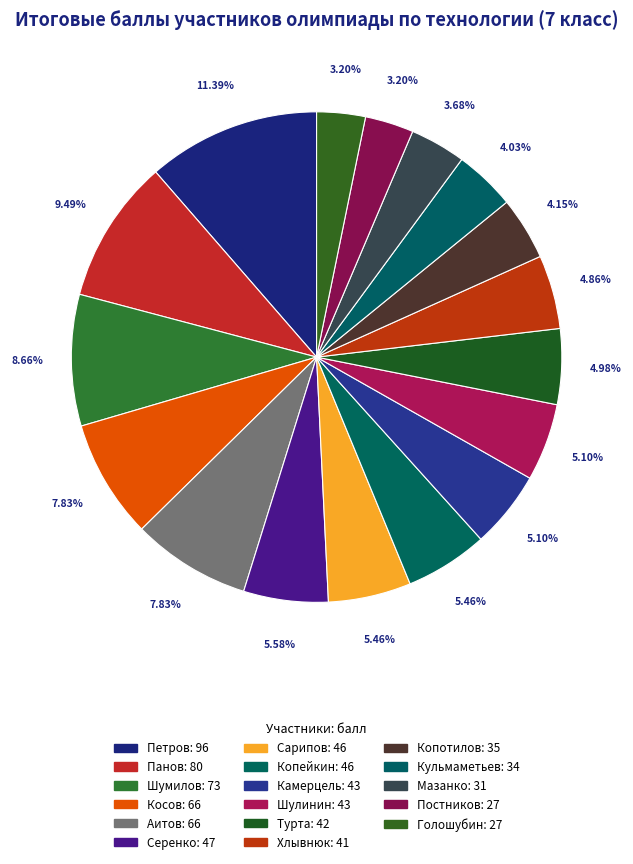

The Камерцель slice represents 12% of the pie. True or false?

False